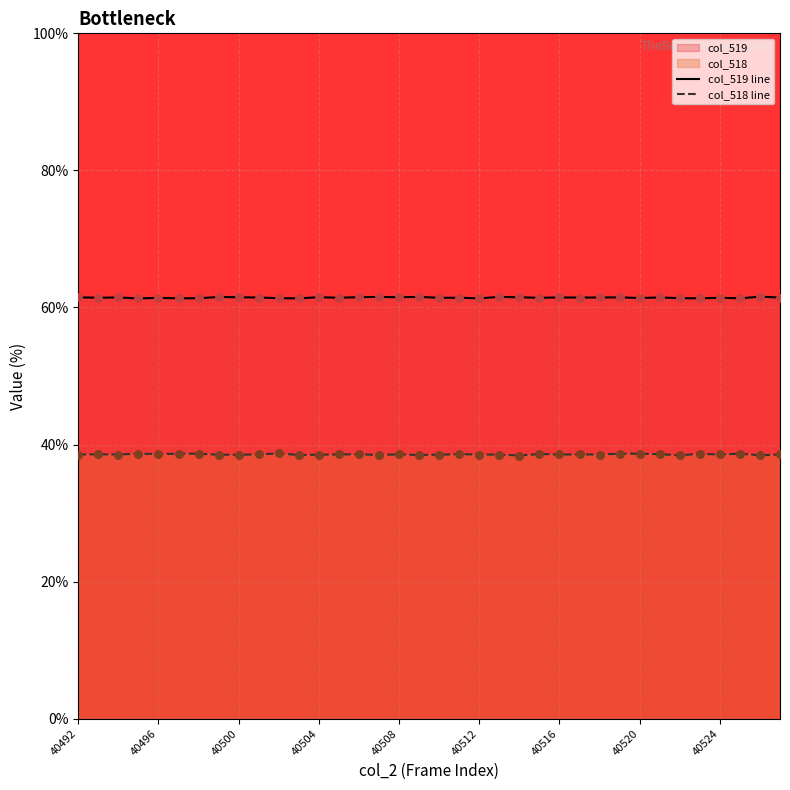

Which series reaches the minimum Y coordinate?

col_518 line